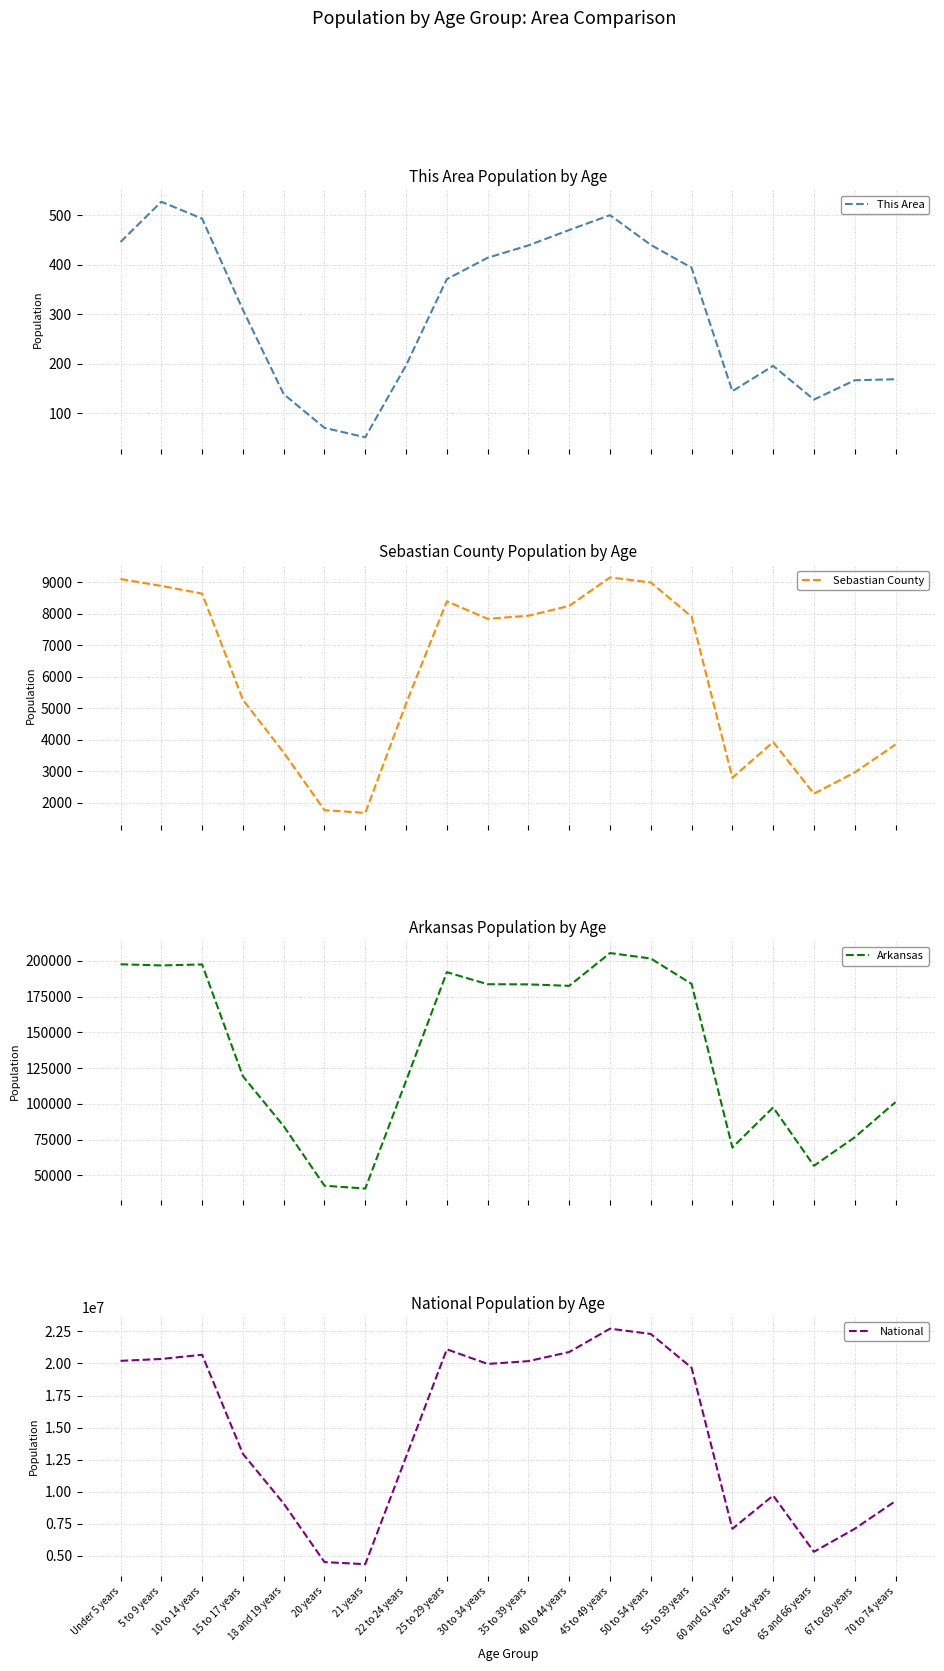

What is the smallest value displayed?

52